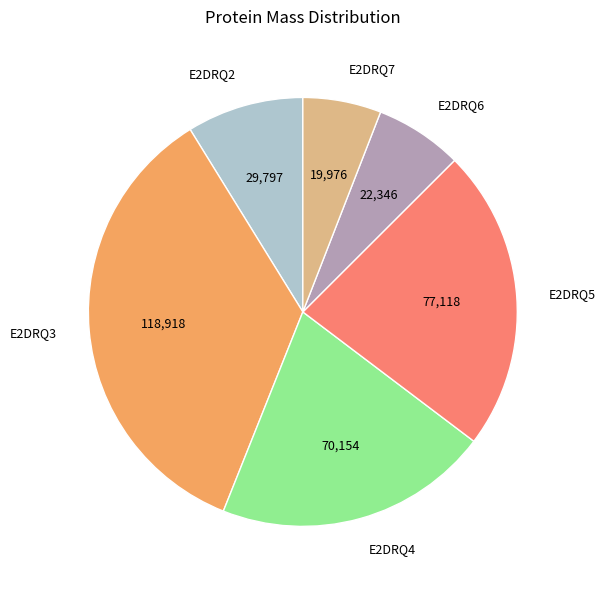

True or false: E2DRQ4 accounts for 10% of the total.

False